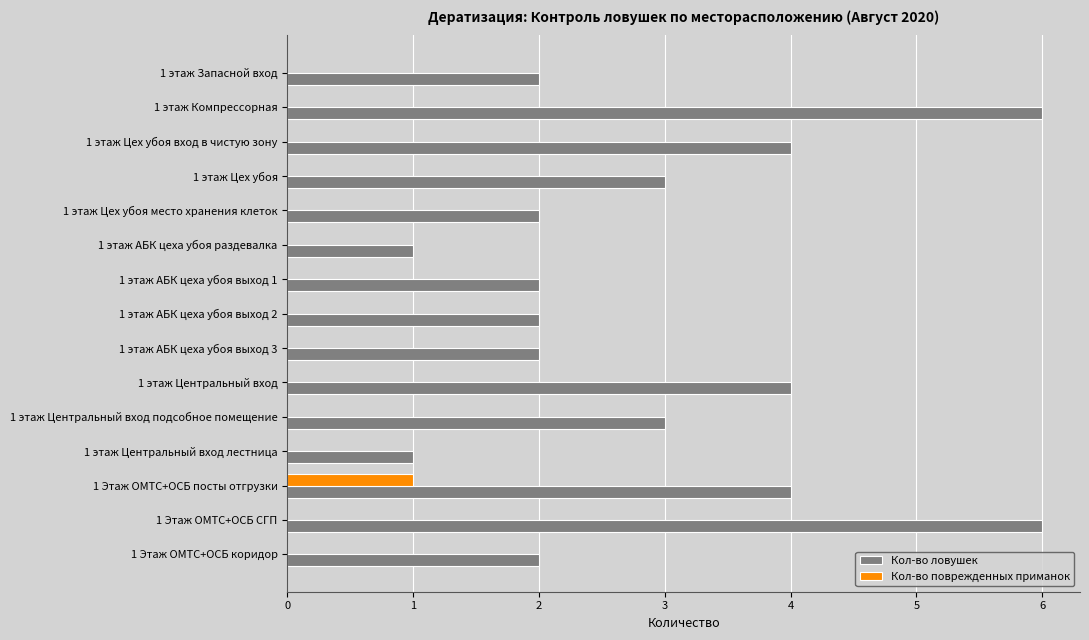

At which label does Кол-во поврежденных приманок reach its peak?

1 Этаж ОМТС+ОСБ посты отгрузки